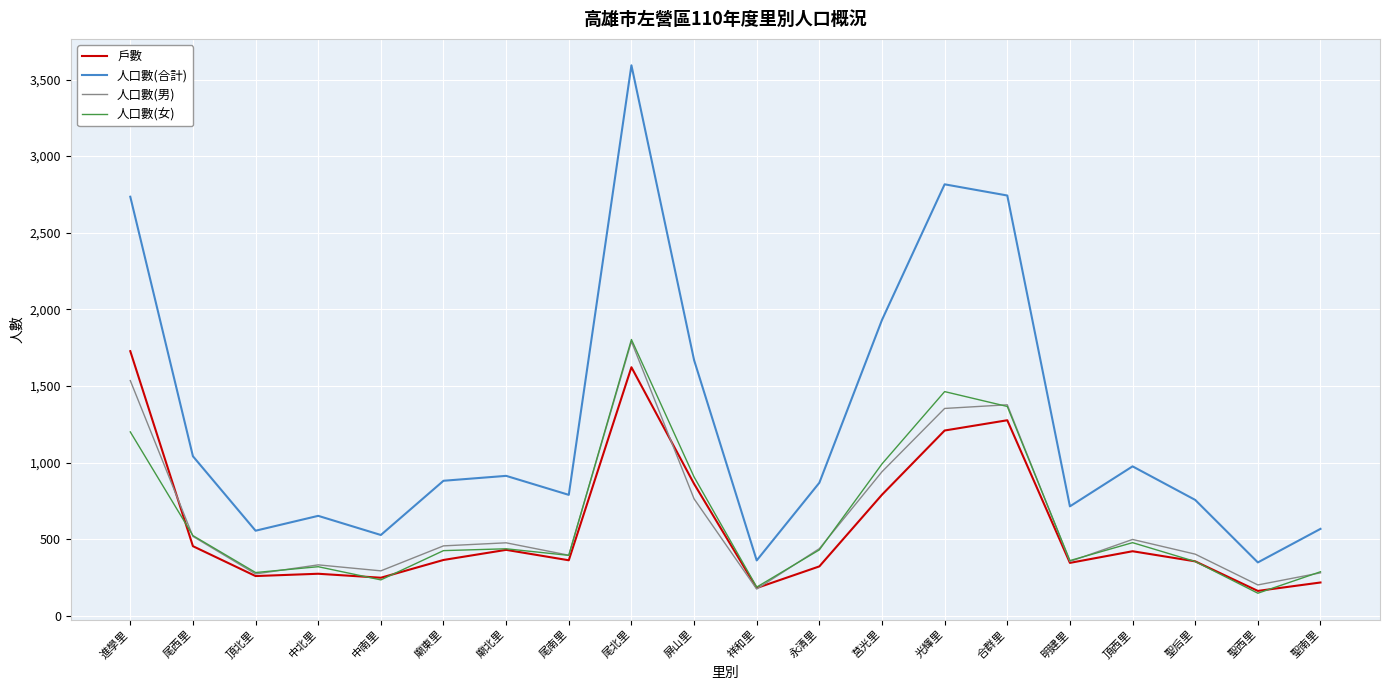

Which series changed the most between 廟北里 and 合群里?

人口數(合計)